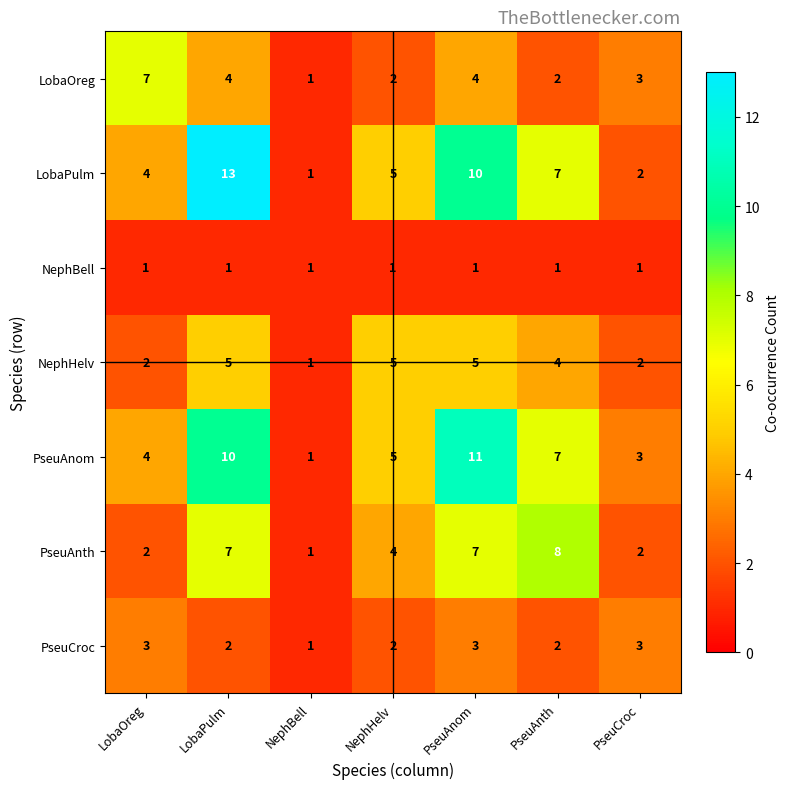

Rank the series by their maximum value, from highest to lowest.

LobaPulm, PseuAnom, PseuAnth, LobaOreg, NephHelv, PseuCroc, NephBell